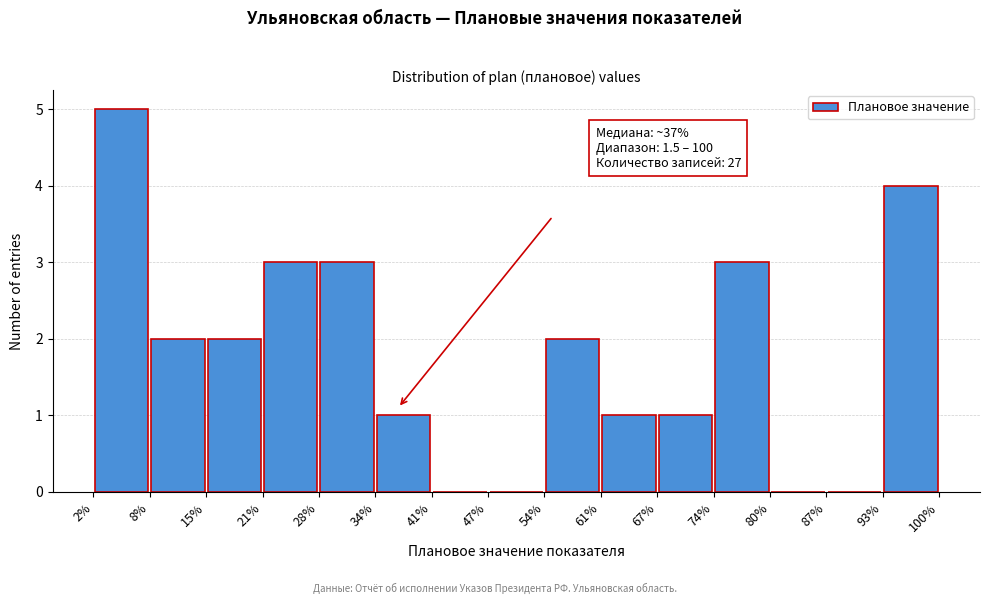

Which range on the x-axis has the tallest bar?

2% to 8%